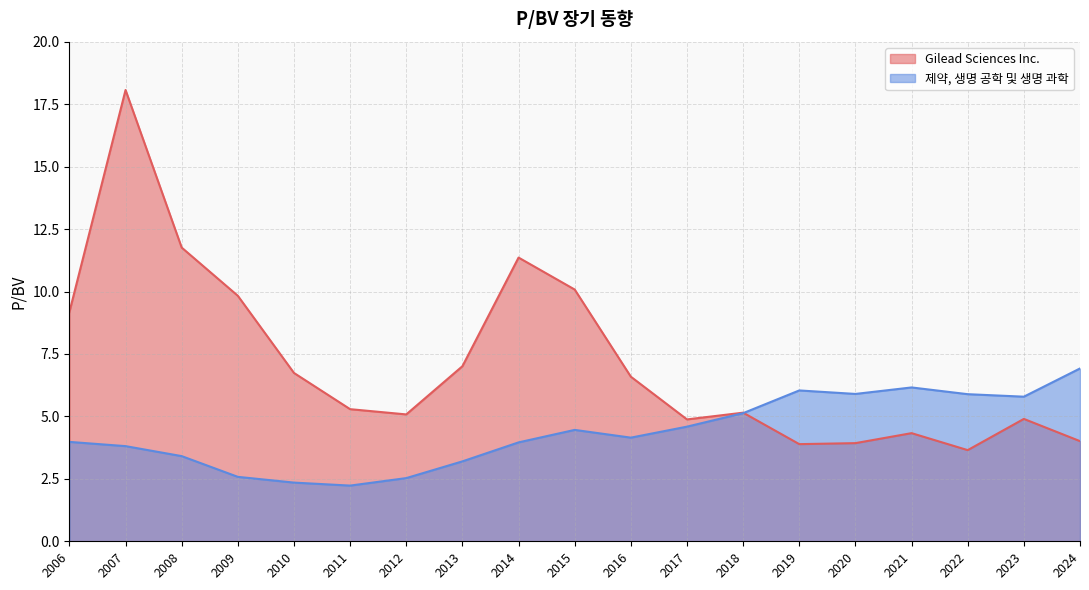

The value of 제약, 생명 공학 및 생명 과학 at 2011 is 0.7. True or false?

False